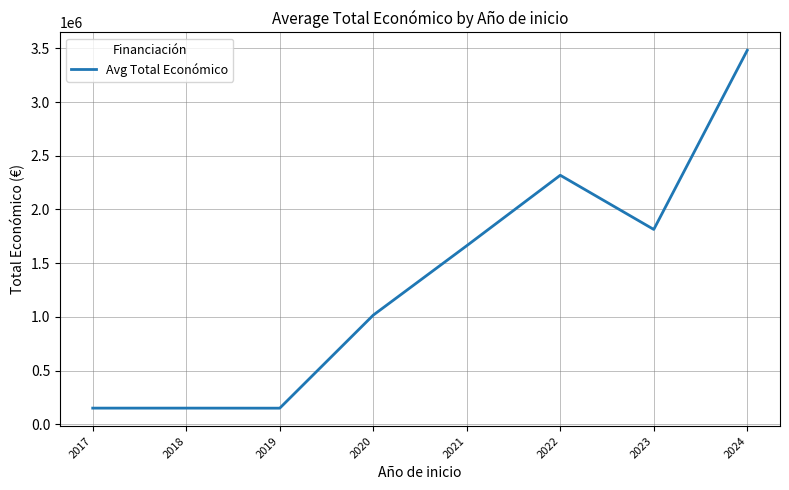

What is the ratio of the value at 2024 to the value at 2023?

1.9